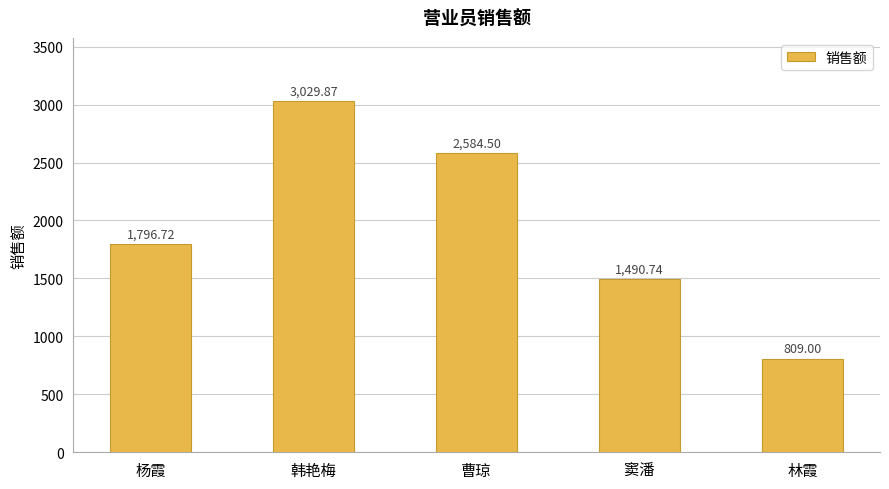

What is the greatest value displayed?

3029.9